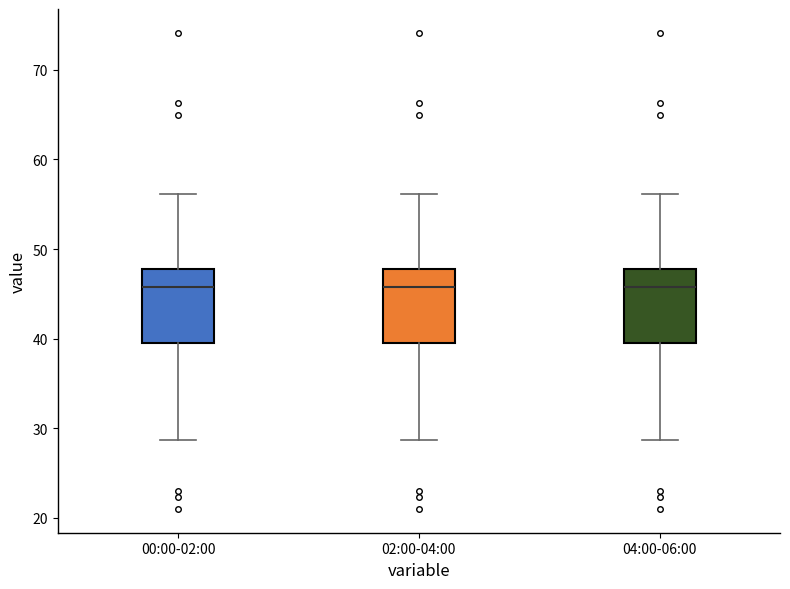

Where is the upper edge of the box for 02:00-04:00 on the y-axis? The values are not printed on the chart, so give them approximately, as read against the axis.

48